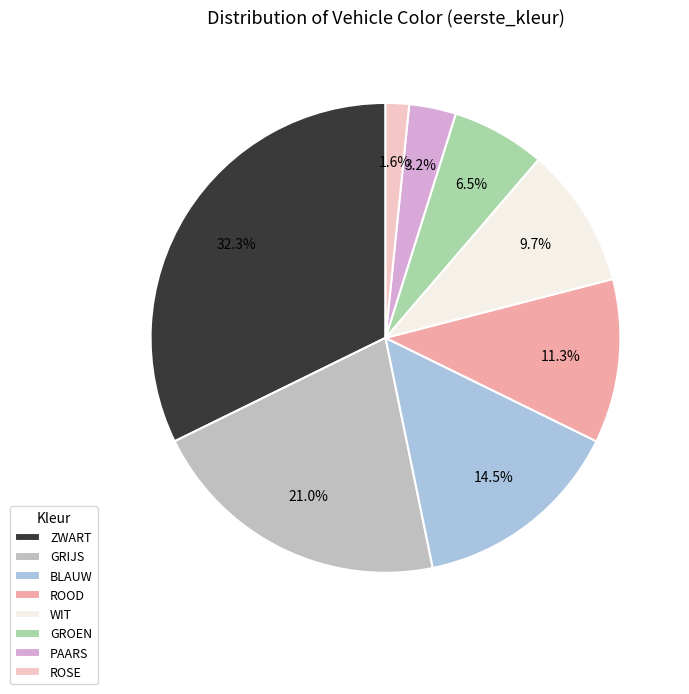

How many segments does this pie chart have?

8